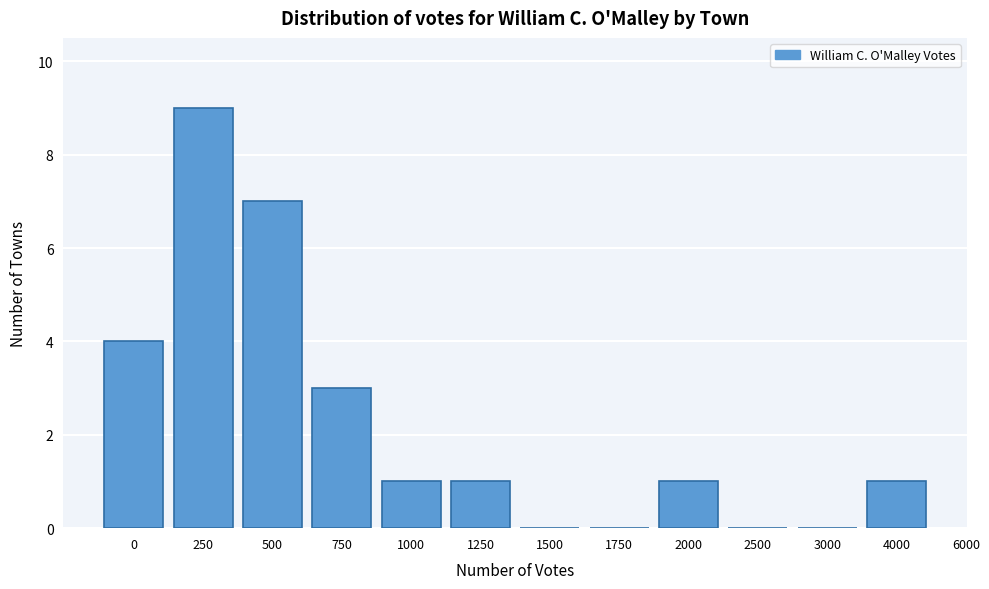

Reading left to right, transcribe all the data shown in this chart.

0=4	250=9	500=7	750=3	1000=1	1250=1	1500=0	1750=0	2000=1	2500=0	3000=0	4000=1